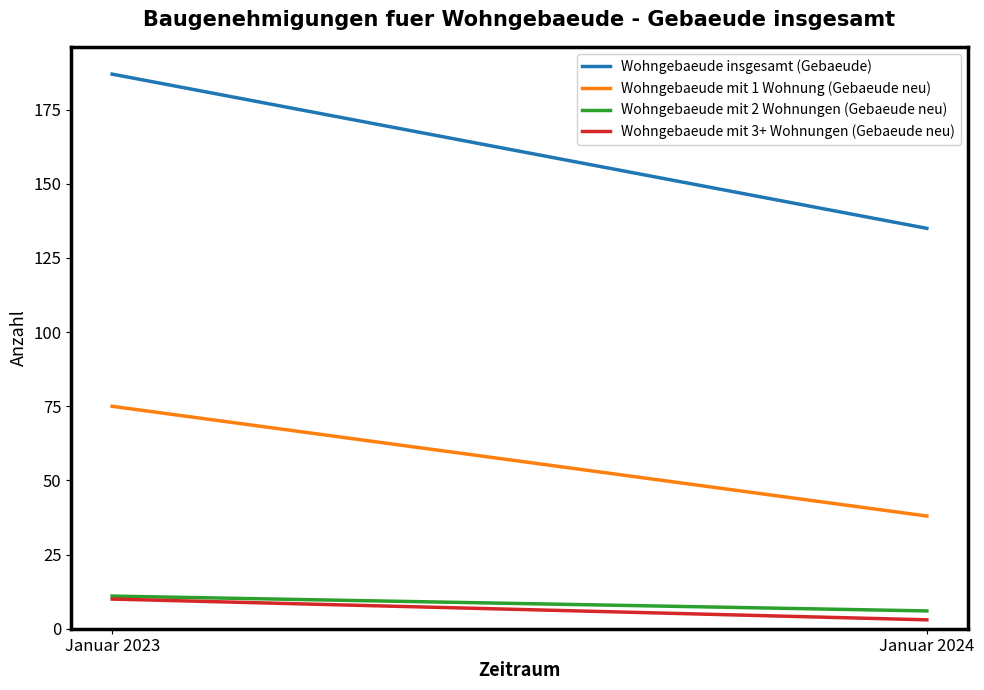

List the labels in order of Wohngebaeude mit 1 Wohnung (Gebaeude neu) value, smallest first.

Januar 2024, Januar 2023